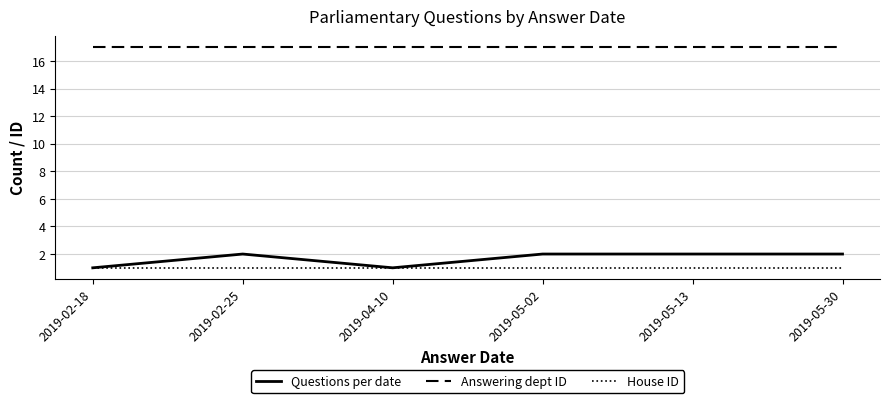

What is the total value across all series at 2019-04-10?

19